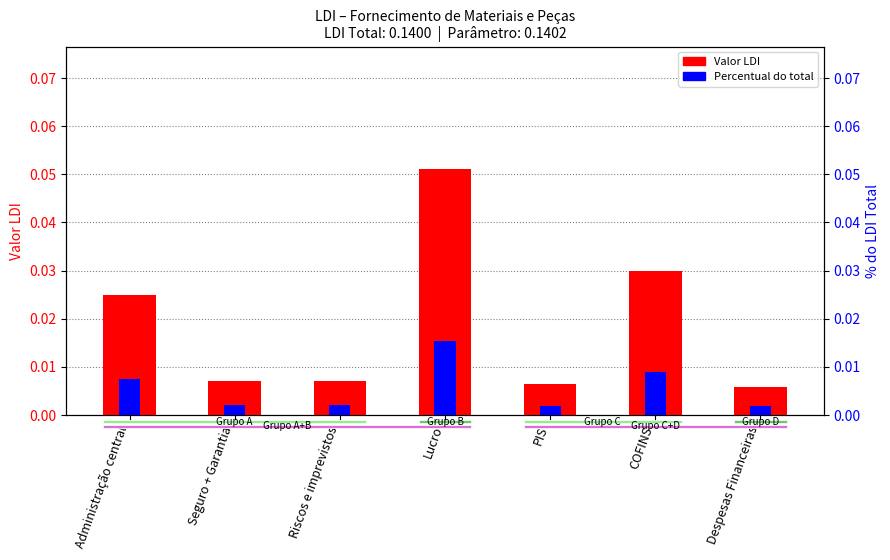

Does the chart contain stacked bars?

No